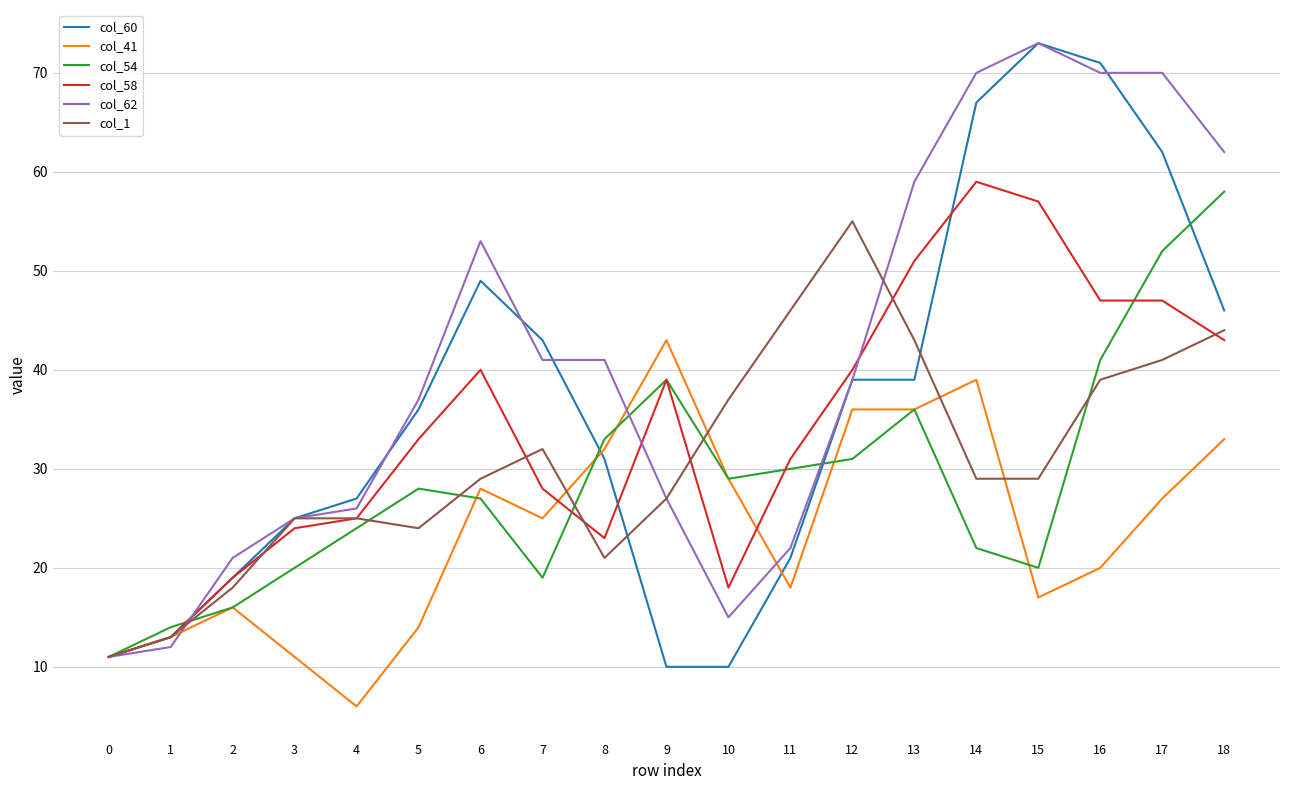

What is the average value of the col_60 series?

36